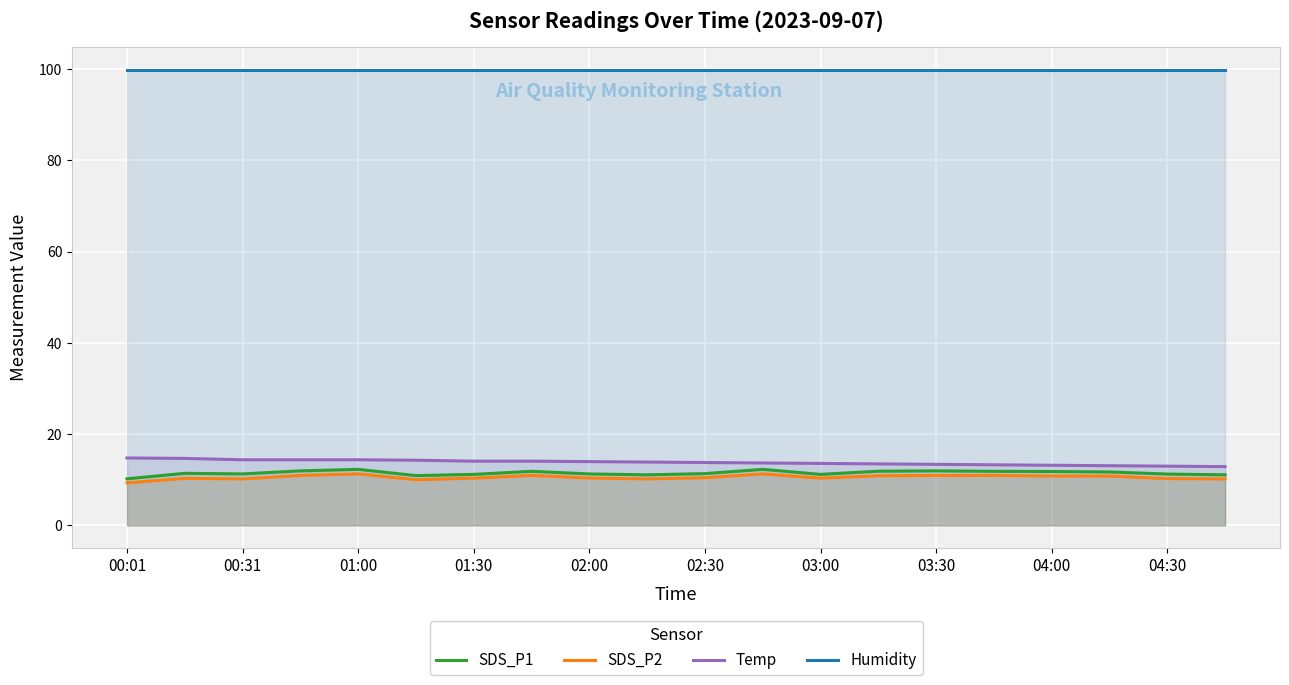

What is the sum of all Humidity values?

1998.0